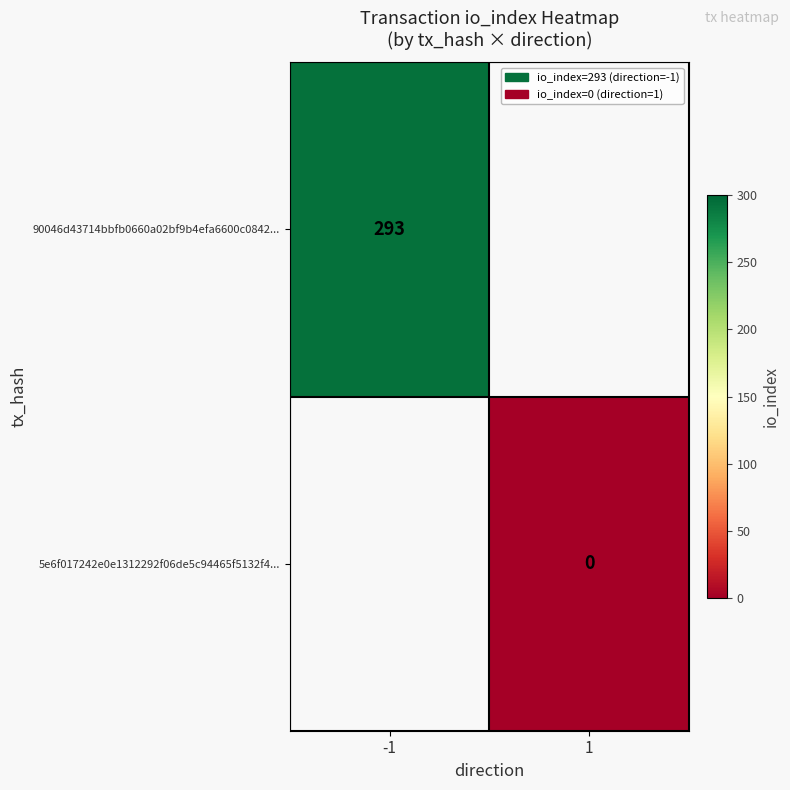

The 90046d43714bbfb0660a02bf9b4efa6600c0842... series shows 153 at -1. True or false?

False